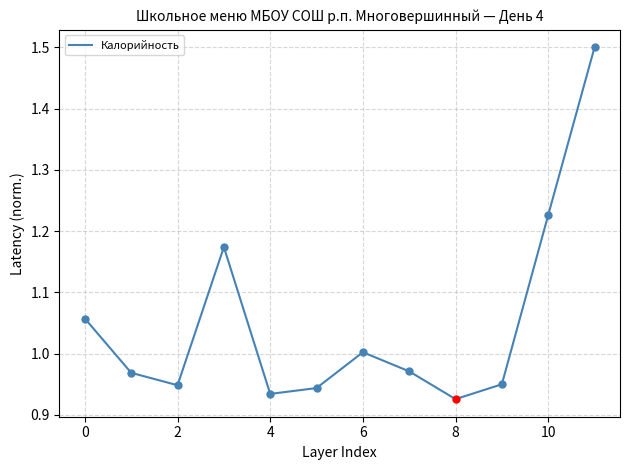

What is the maximum value shown in the chart?

1.5